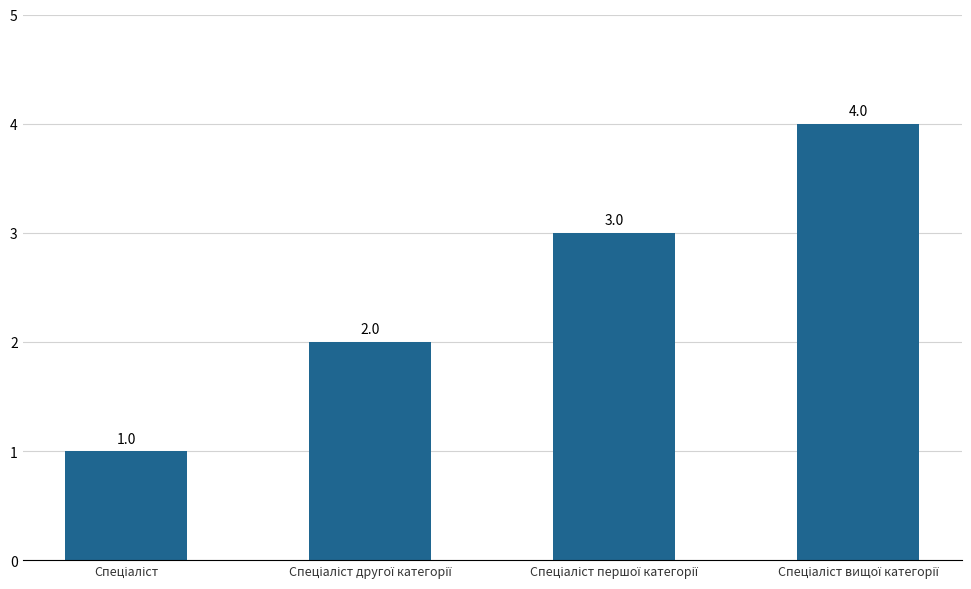

What is the maximum value shown in the chart?

4